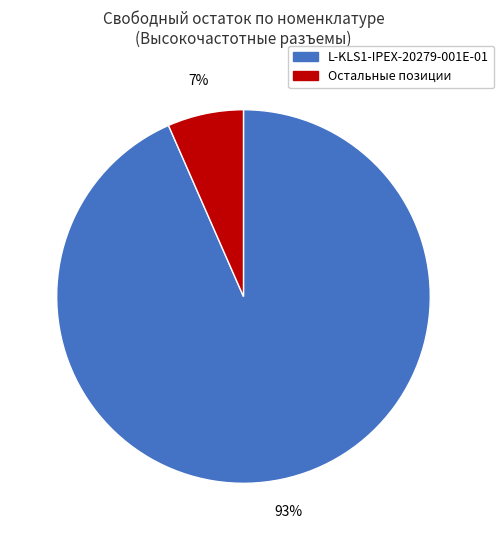

Is there a majority slice in this chart?

Yes